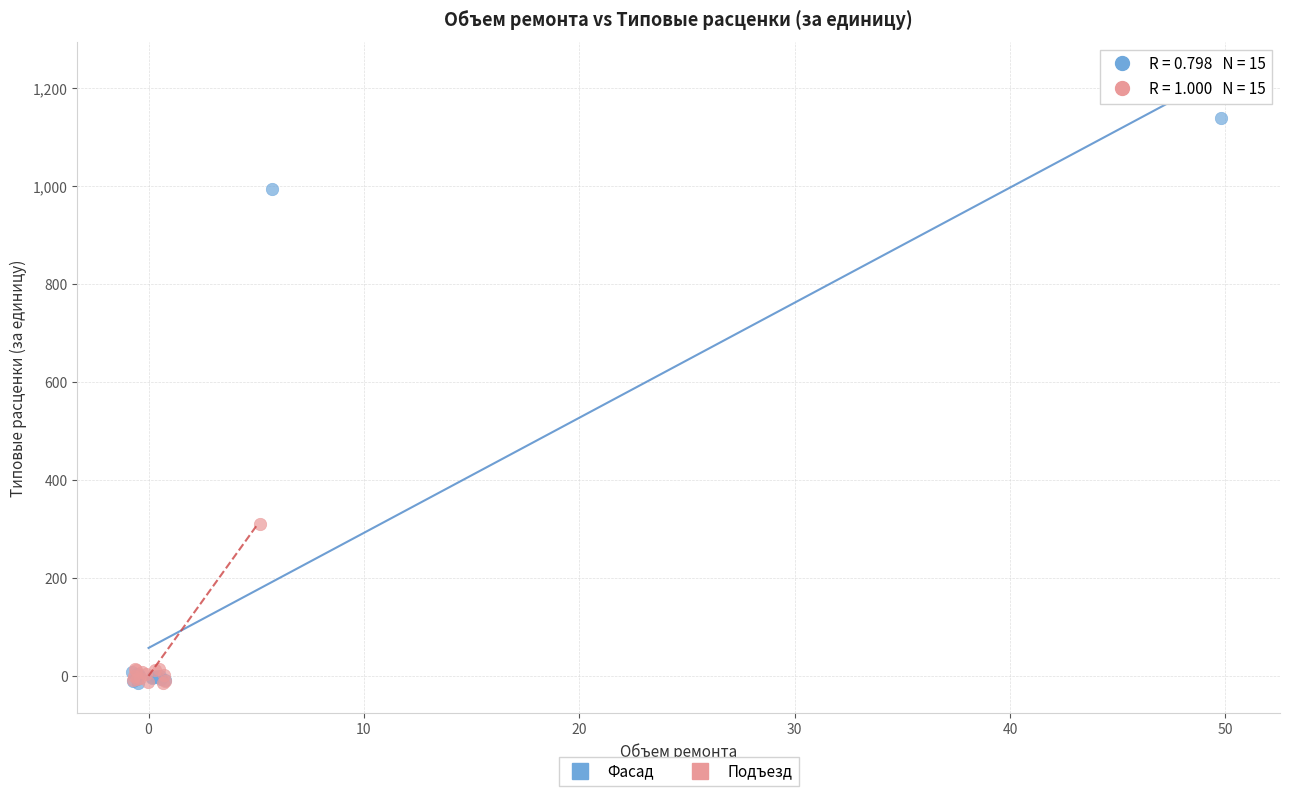

Which series has the largest Y range (max minus min)?

Фасад